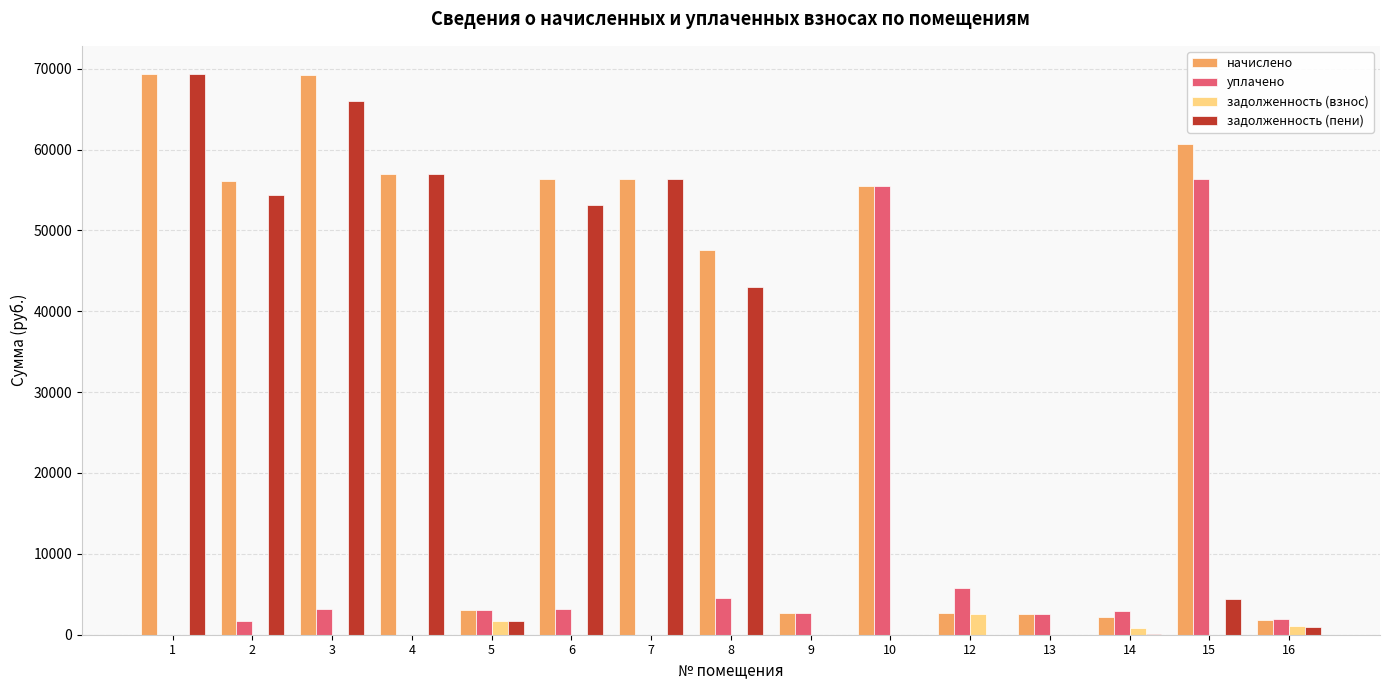

What is the maximum value for уплачено?

56352.8